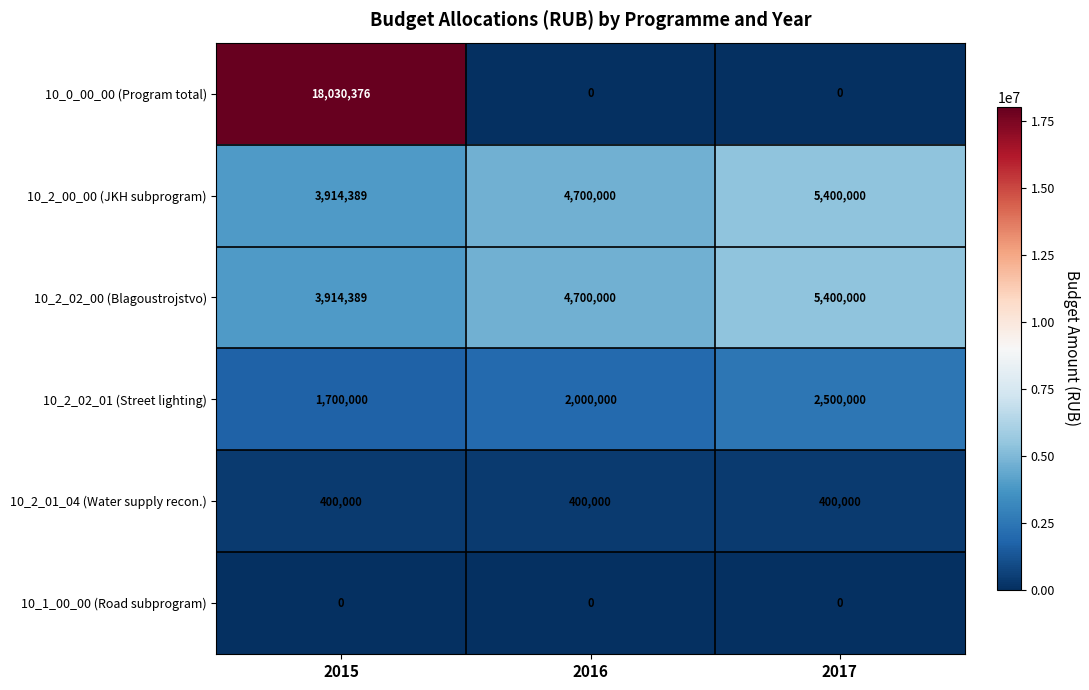

At which category does the chart reach its peak across all series?

2015